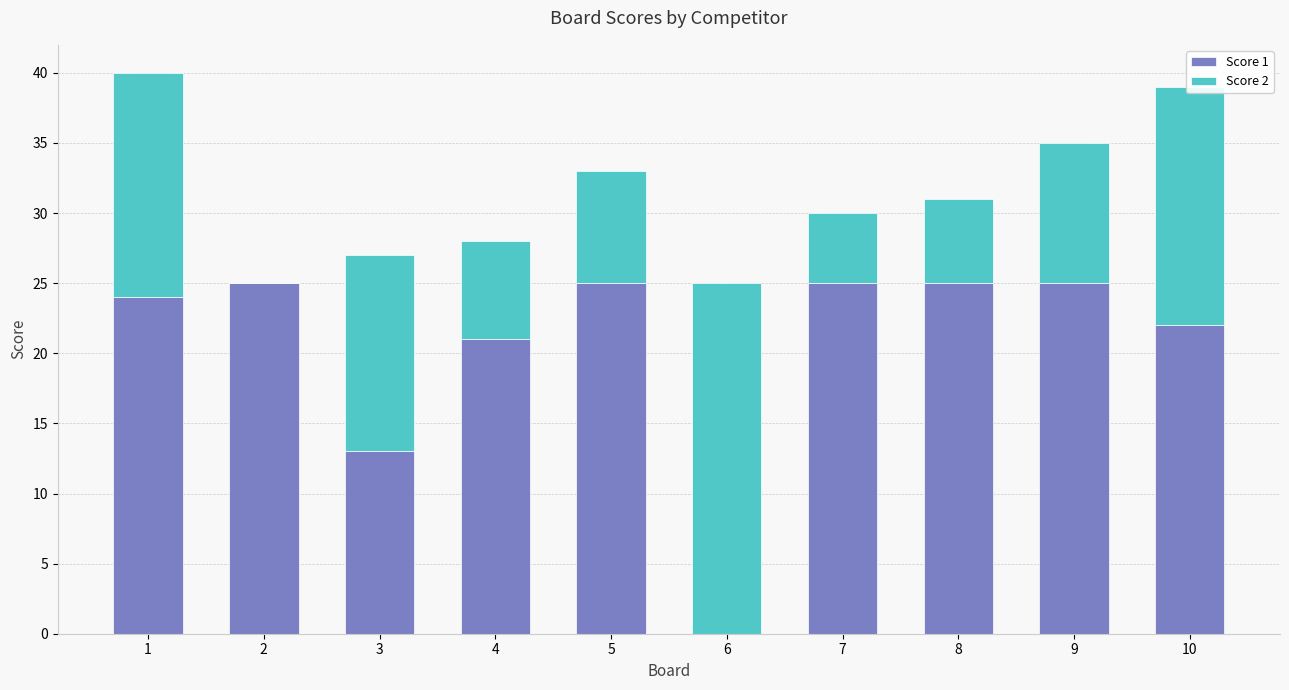

At which category is the sum across all series the highest?

1